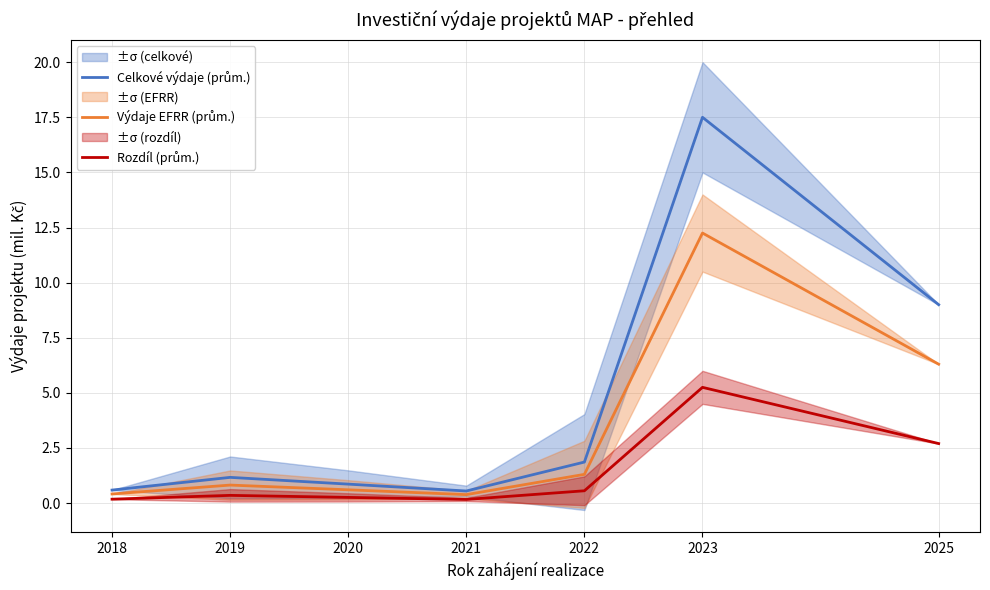

What is the difference between the highest and lowest values at 2018?

0.4